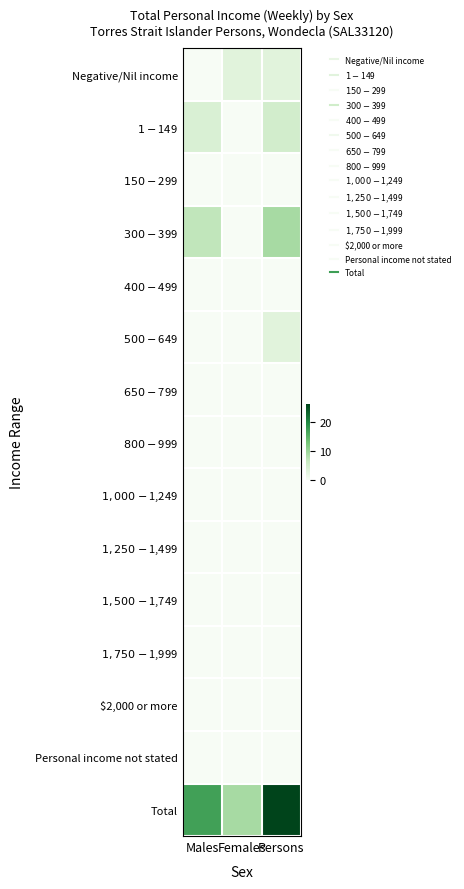

At how many categories does at least one series exceed 12?

2